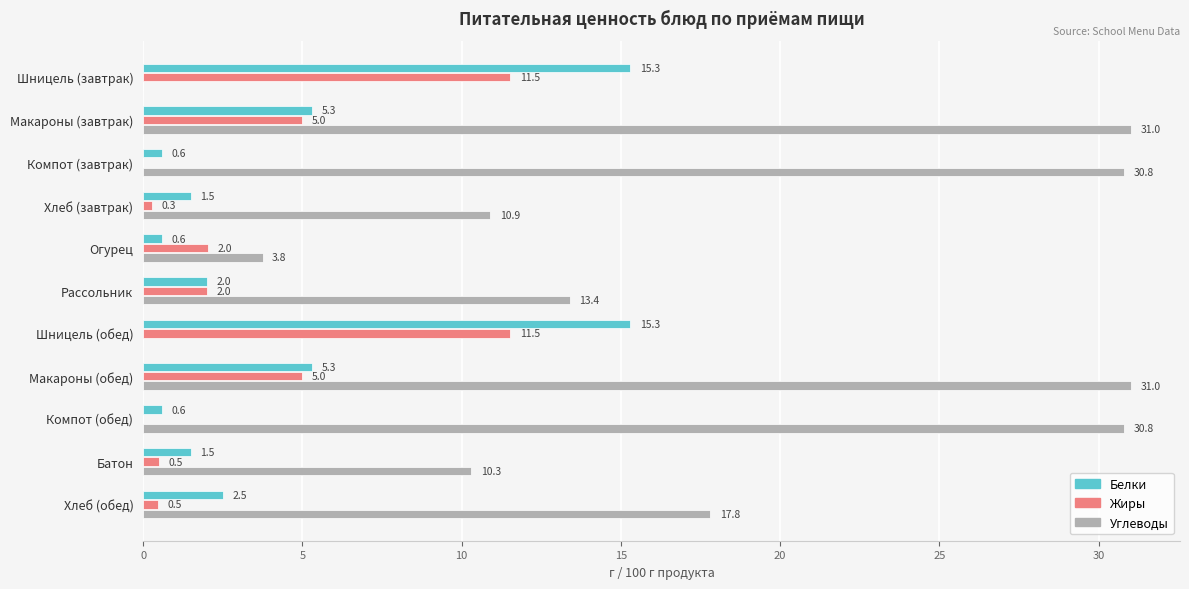

Which series changed the most between Макароны (завтрак) and Шницель (обед)?

Углеводы